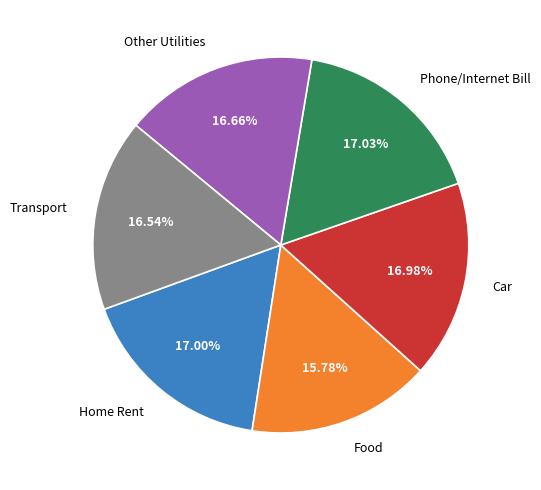

Is there any slice that represents more than half of the pie?

No